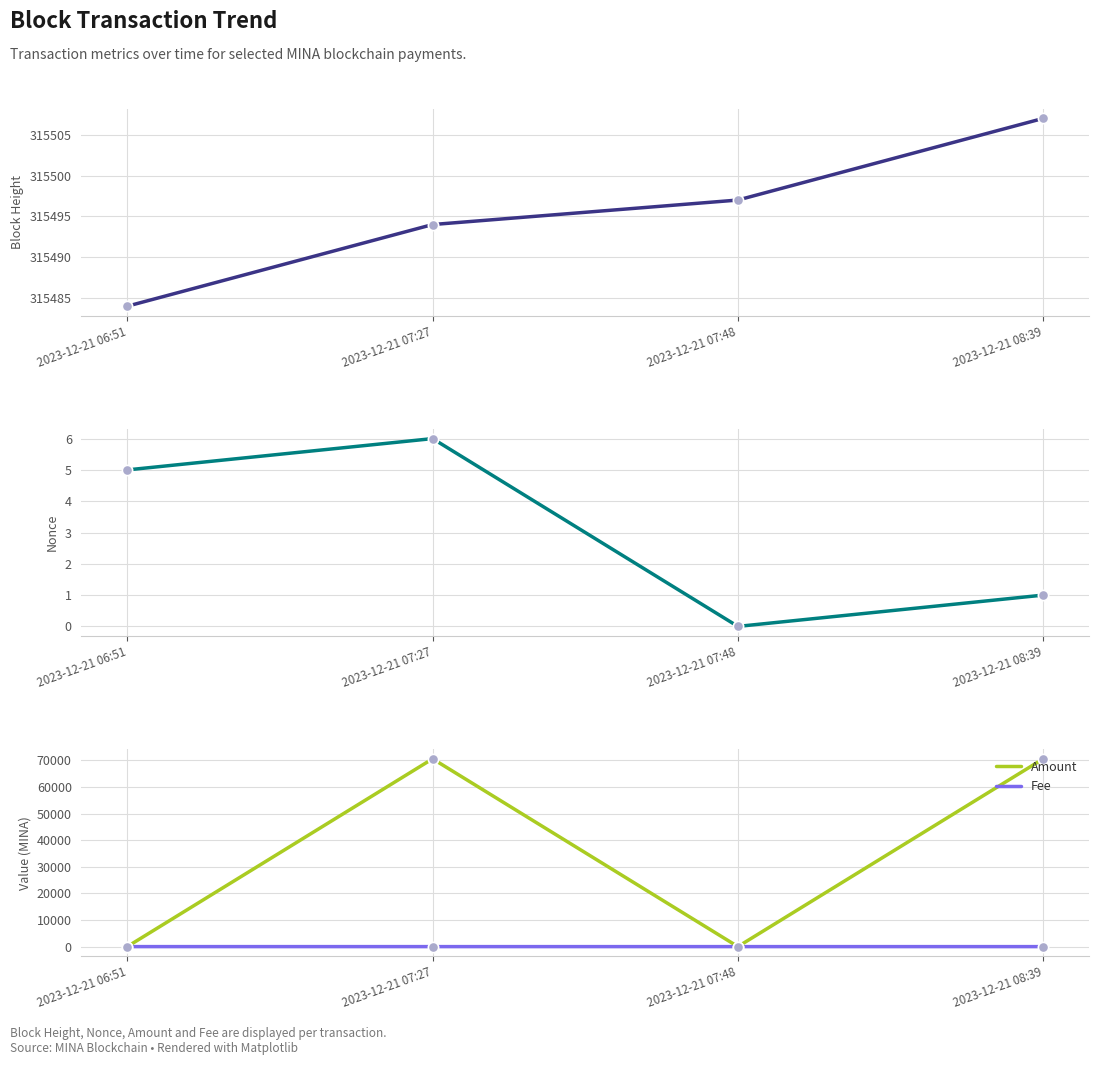

What is the total value across all series at 2023-12-21 08:39?

386060.5